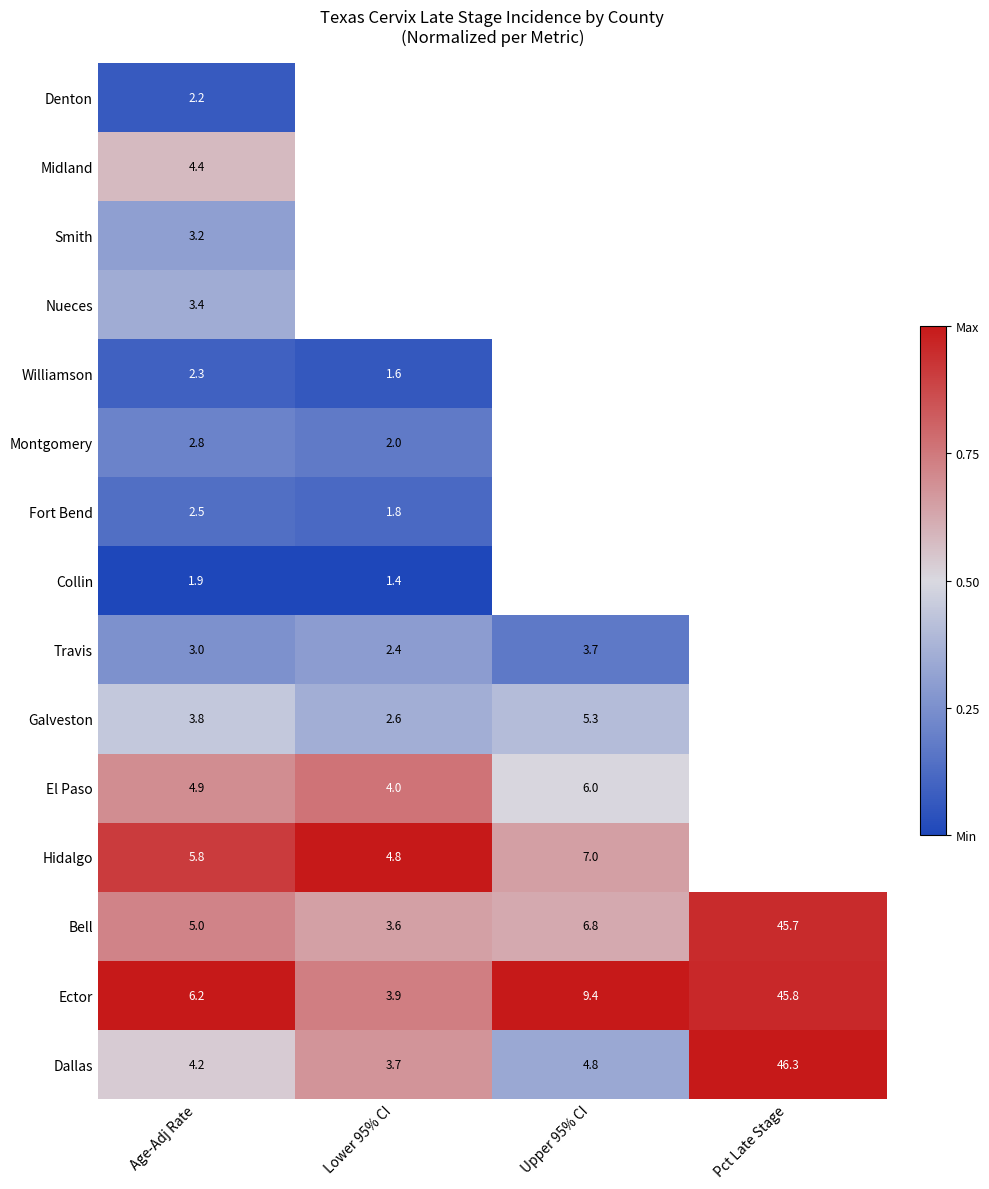

Rank the series at Age-Adj Rate from highest to lowest value.

Ector, Hidalgo, Bell, El Paso, Midland, Dallas, Galveston, Nueces, Smith, Travis, Montgomery, Fort Bend, Williamson, Denton, Collin